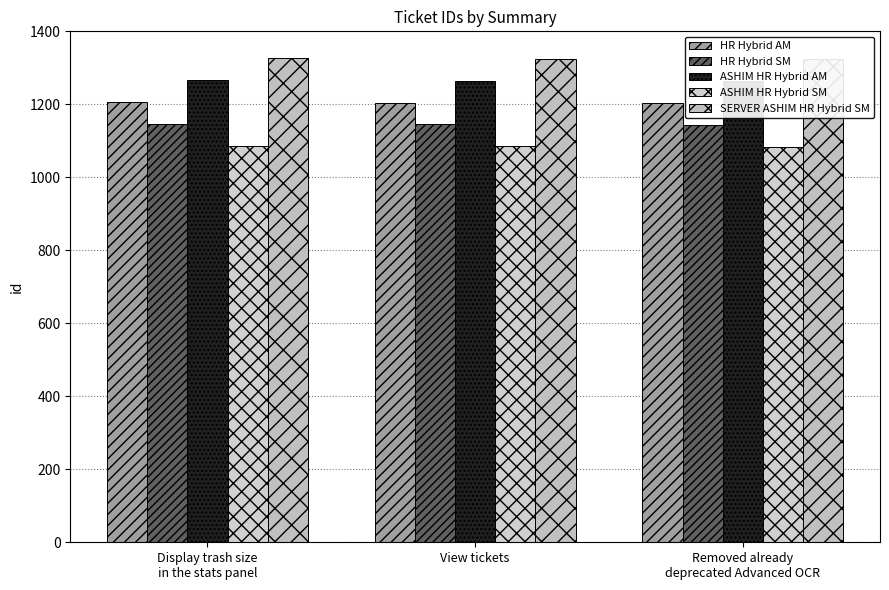

At View tickets, list the series in order from largest to smallest.

SERVER ASHIM HR Hybrid SM, ASHIM HR Hybrid AM, HR Hybrid AM, HR Hybrid SM, ASHIM HR Hybrid SM